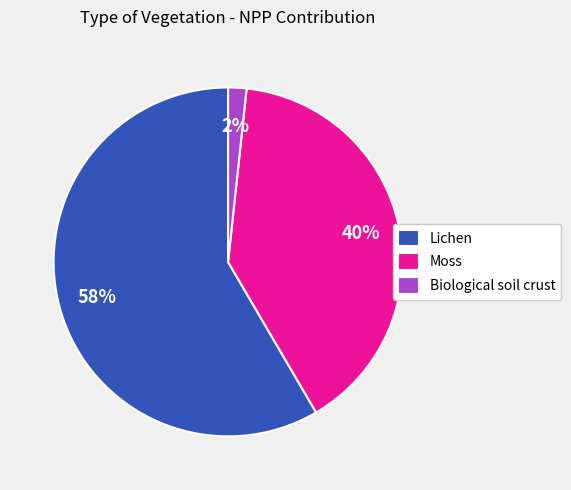

Is it true that Moss is 45% of the pie?

False